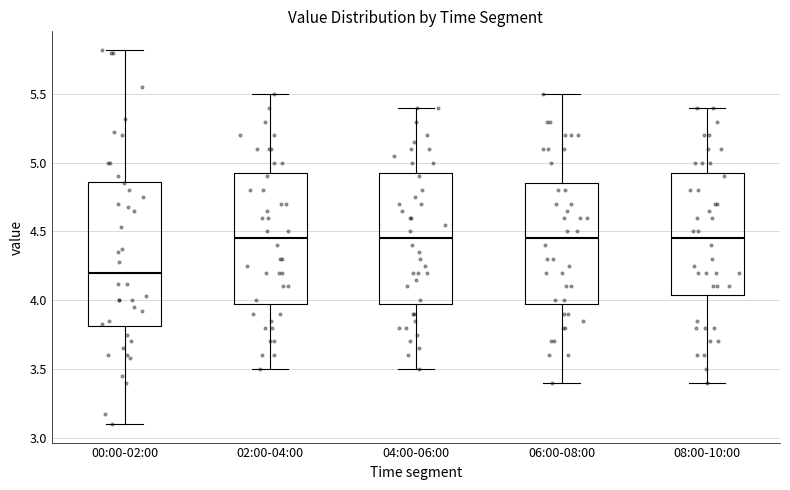

Reading left to right, transcribe this box plot: for each box, give where its median line is, the range the box spans, and where its two whiskers end, as read against the y-axis. The values are not printed on the chart, so give them approximately, as read against the axis.

00:00-02:00: median 4.20, box 3.80 to 4.85, whiskers 3.10 to 5.80
02:00-04:00: median 4.45, box 4.00 to 4.95, whiskers 3.50 to 5.50
04:00-06:00: median 4.45, box 4.00 to 4.95, whiskers 3.50 to 5.40
06:00-08:00: median 4.45, box 4.00 to 4.85, whiskers 3.40 to 5.50
08:00-10:00: median 4.45, box 4.05 to 4.95, whiskers 3.40 to 5.40